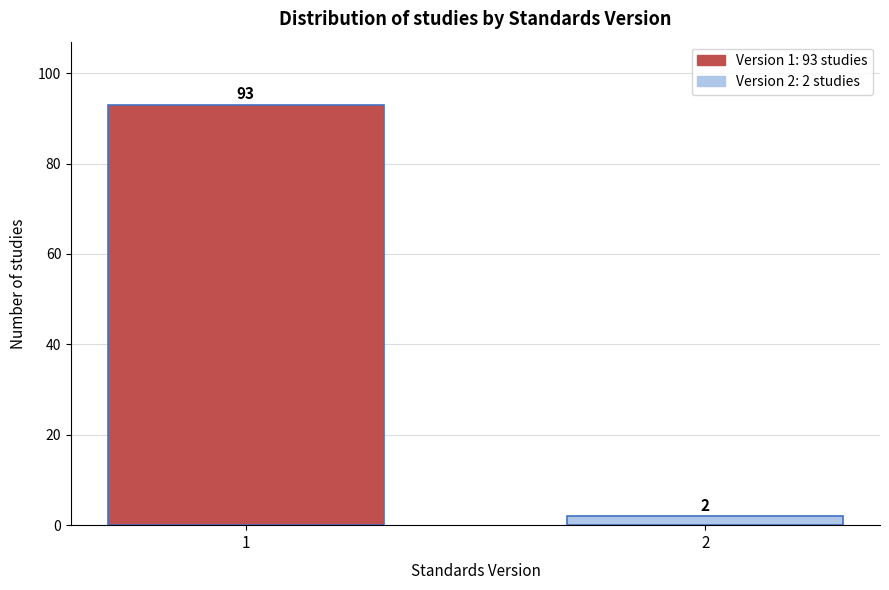

Reading left to right, transcribe all the data shown in this chart.

1=93	2=2